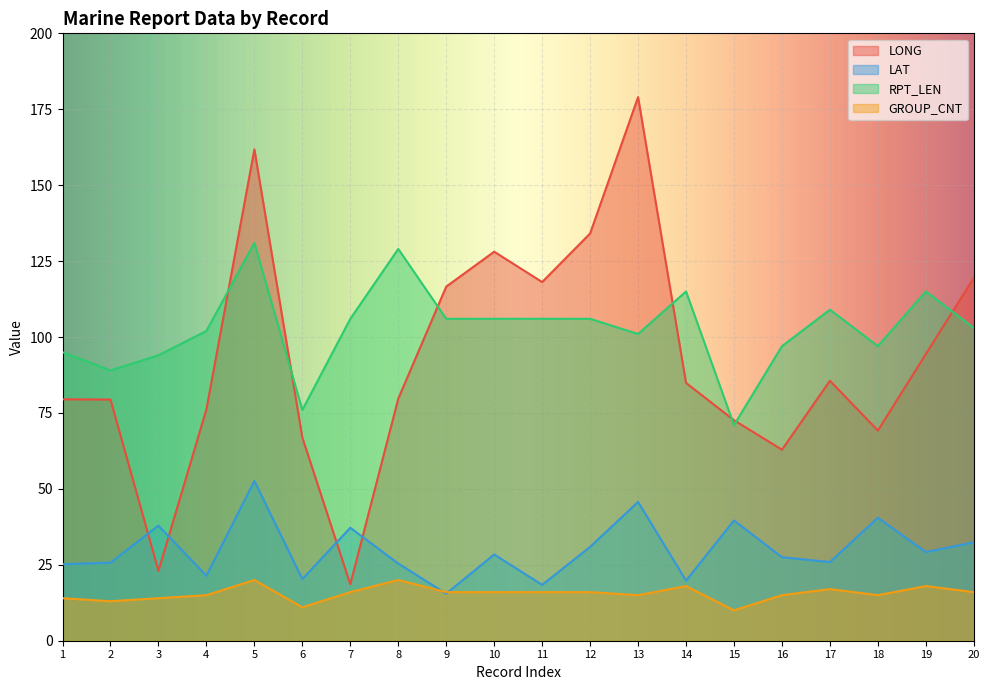

Reading right to left, transcribe all the data shown in this chart.

LONG: 119.5	94.4	69.2	85.6	62.9	72.6	84.9	179.0	134.1	118.1	128.1	116.6	79.7	18.6	66.9	161.8	76.2	23.0	79.4	79.5
LAT: 32.4	29.2	40.5	25.9	27.5	39.6	19.8	45.7	30.9	18.4	28.4	15.5	25.4	37.2	20.3	52.6	21.4	37.9	25.7	25.2
RPT_LEN: 103.0	115.0	97.0	109.0	97.0	71.0	115.0	101.0	106.0	106.0	106.0	106.0	129.0	106.0	76.0	131.0	102.0	94.0	89.0	95.0
GROUP_CNT: 16.0	18.0	15.0	17.0	15.0	10.0	18.0	15.0	16.0	16.0	16.0	16.0	20.0	16.0	11.0	20.0	15.0	14.0	13.0	14.0